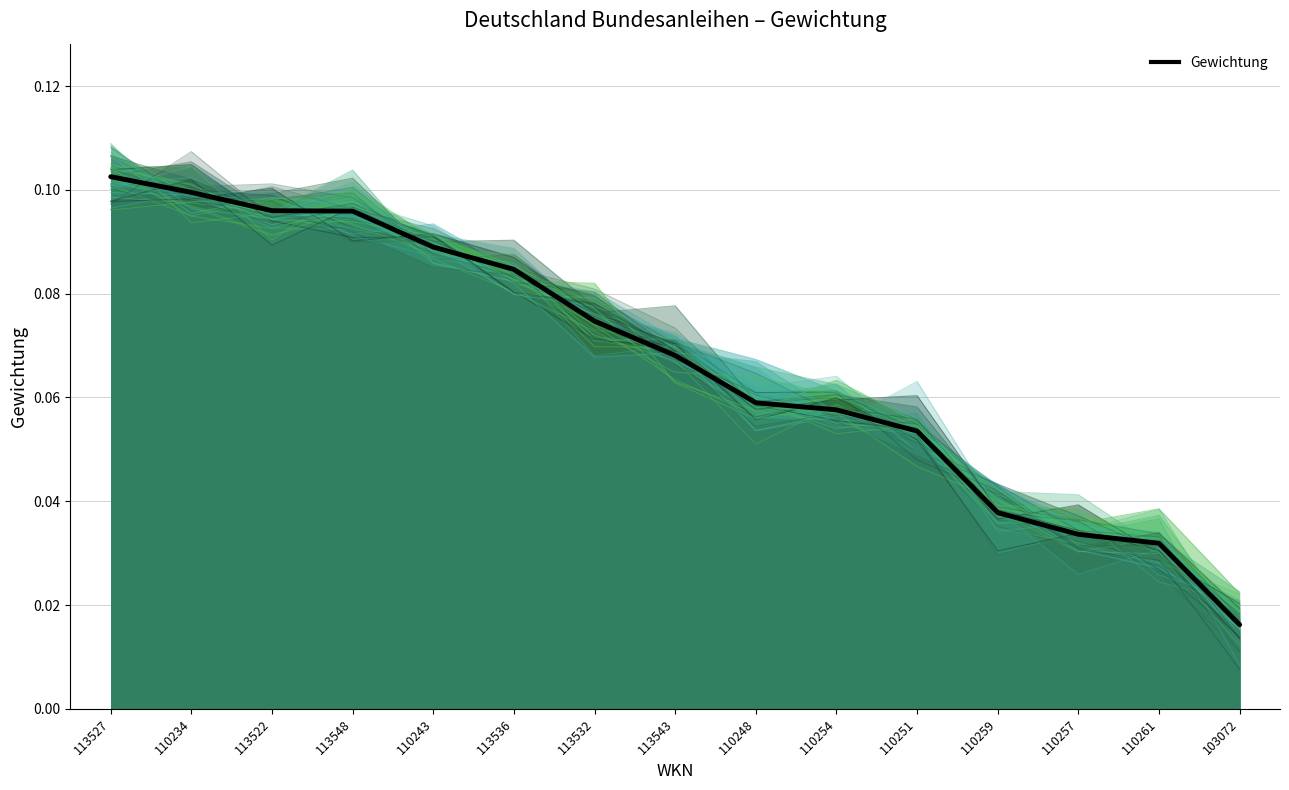

List the labels in order of value, largest first.

113527, 110234, 113522, 113548, 110243, 113536, 113532, 113543, 110248, 110254, 110251, 110259, 110257, 110261, 103072